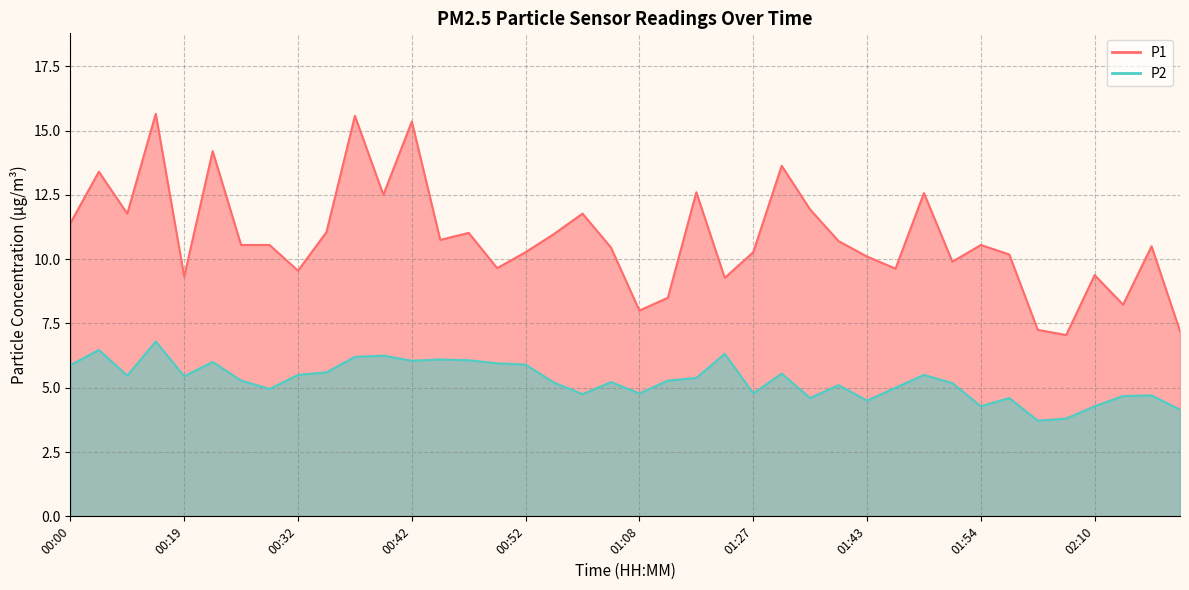

How many interior local peaks does the P1 series have?

13